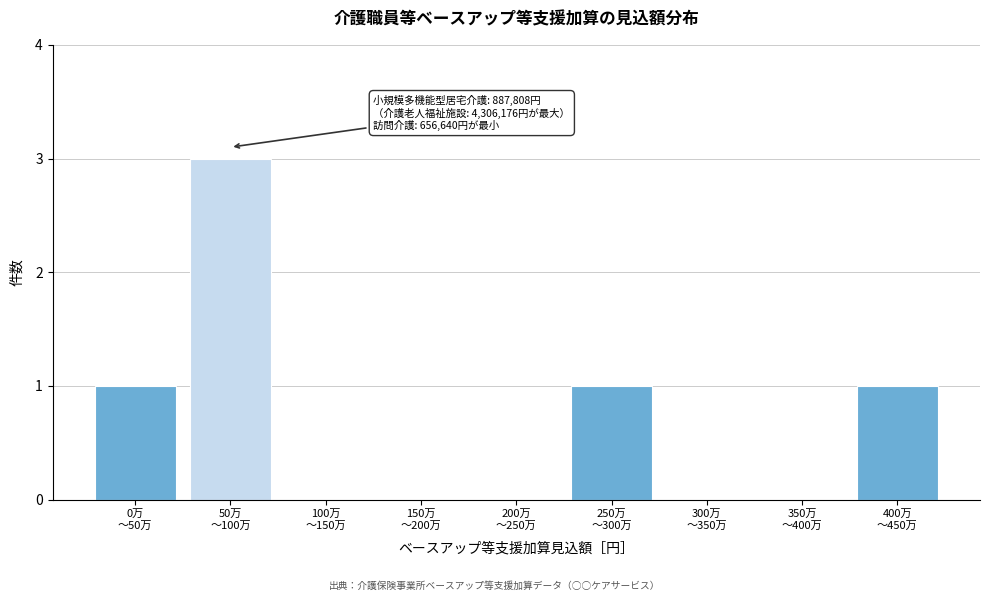

What is the sum of all values?

6